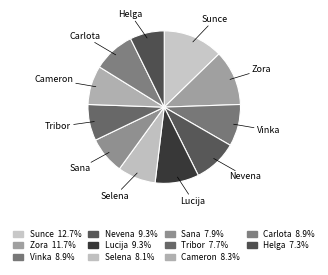

How much of the chart is everything except Selena?

91.9%